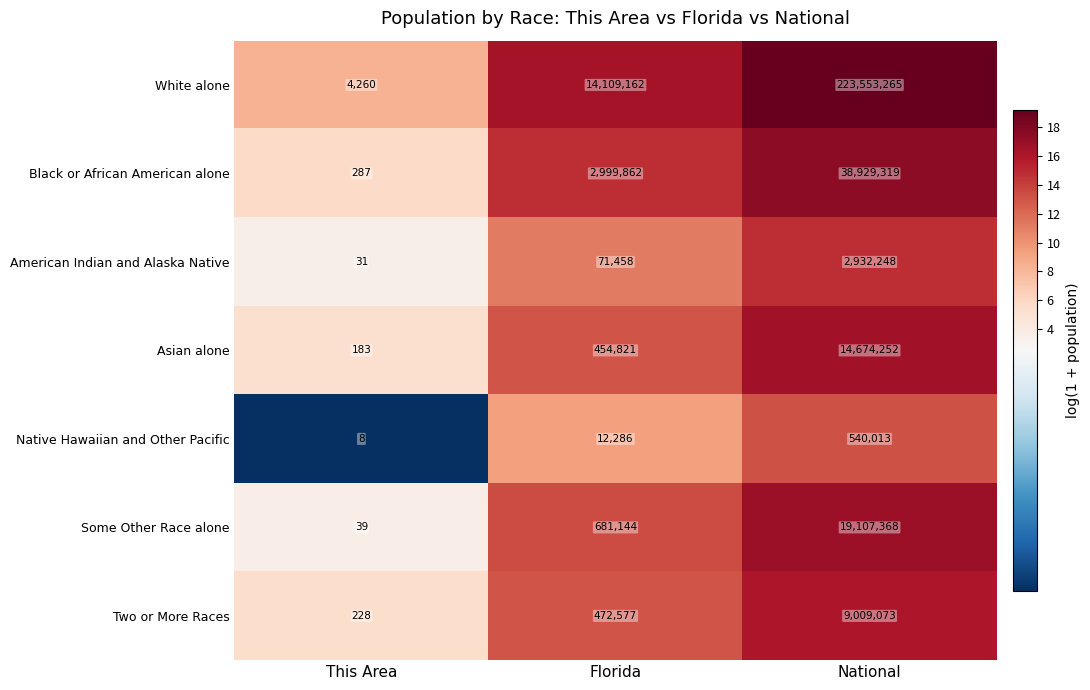

Is it true that White alone equals 223553265 at National?

True